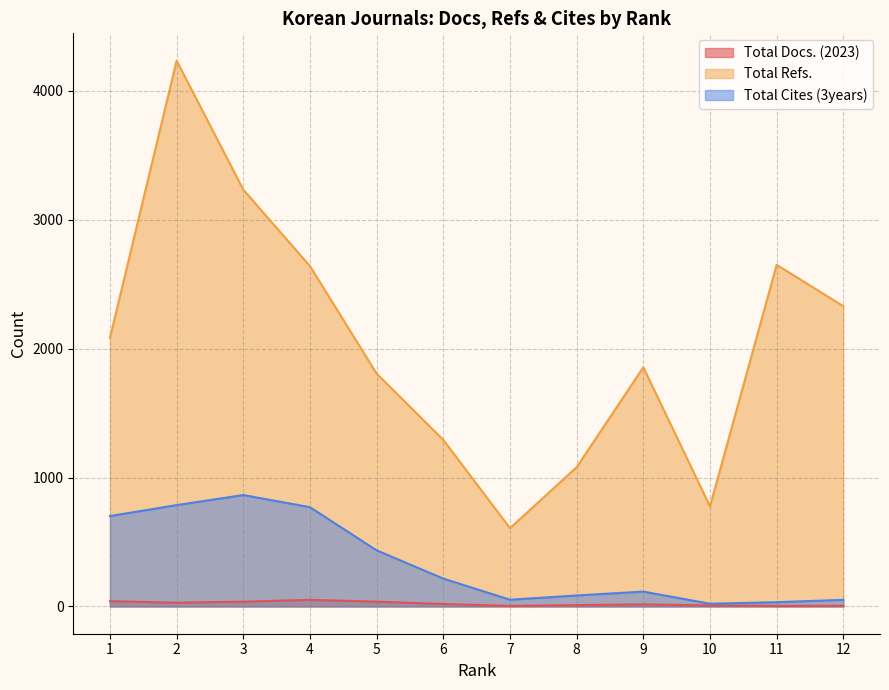

What are all the series names shown in the legend?

Total Docs. (2023), Total Refs., Total Cites (3years)